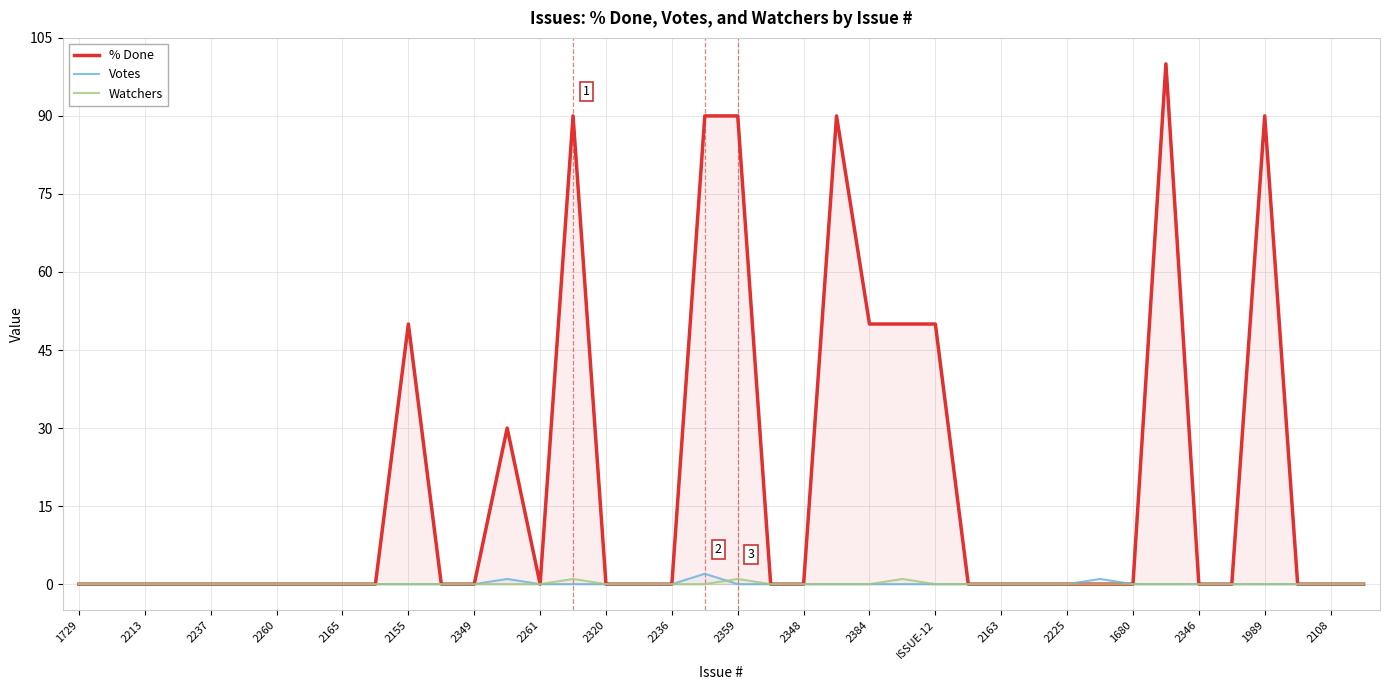

What is the difference between the second highest and minimum values in the Votes series?

1